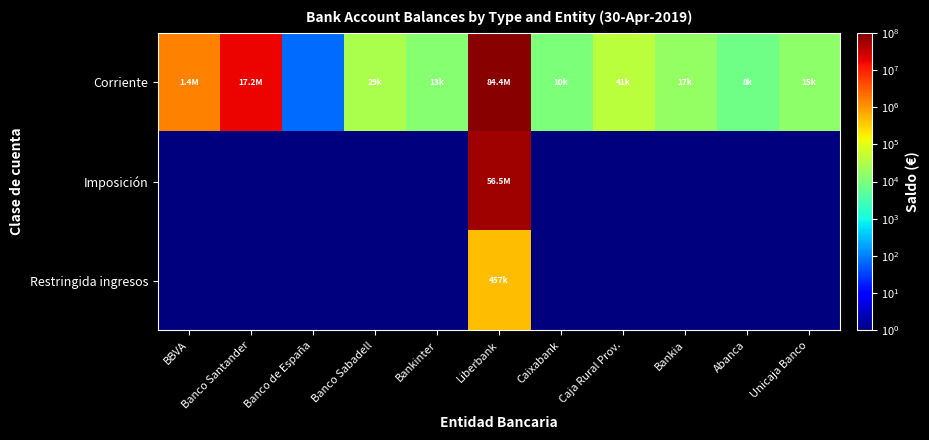

How many categories are shown in the chart?

11